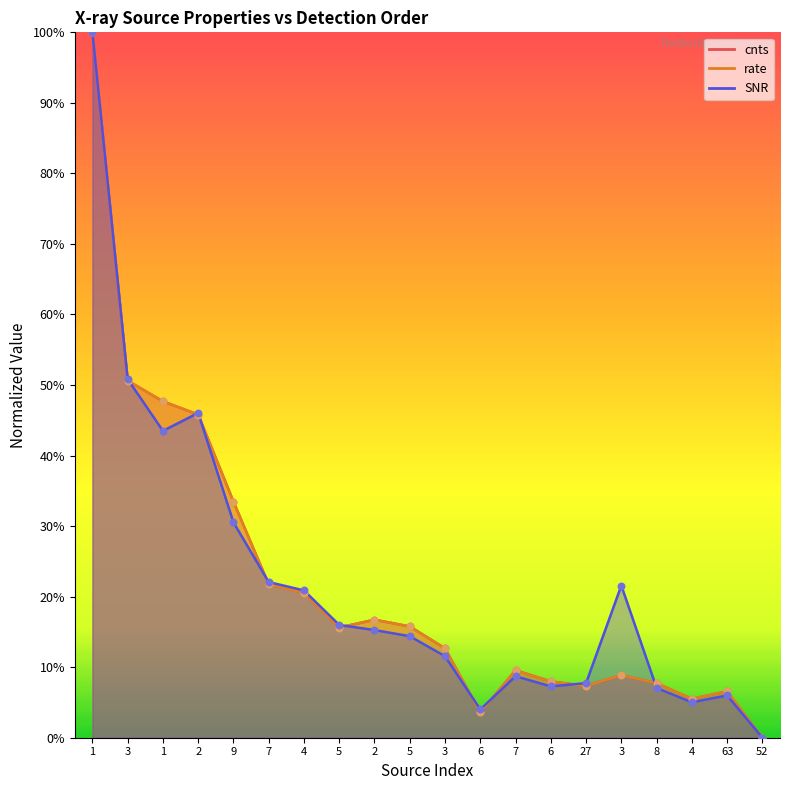

What are all the series names shown in the legend?

cnts, rate, SNR